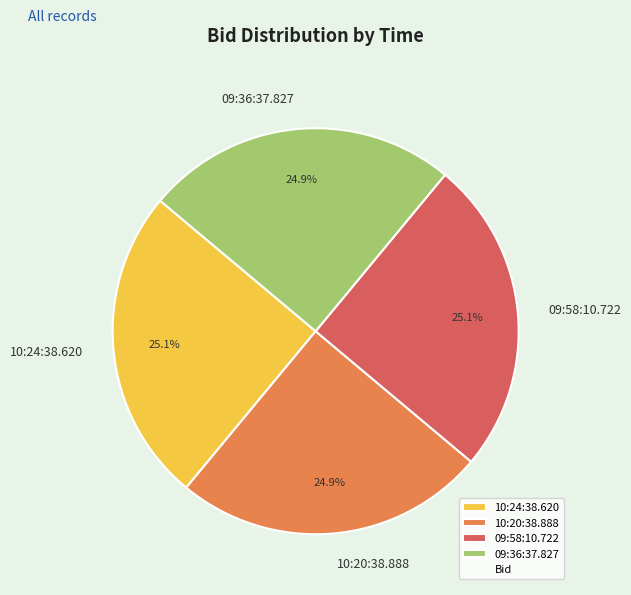

How much of the chart is everything except 09:36:37.827?

75.1%